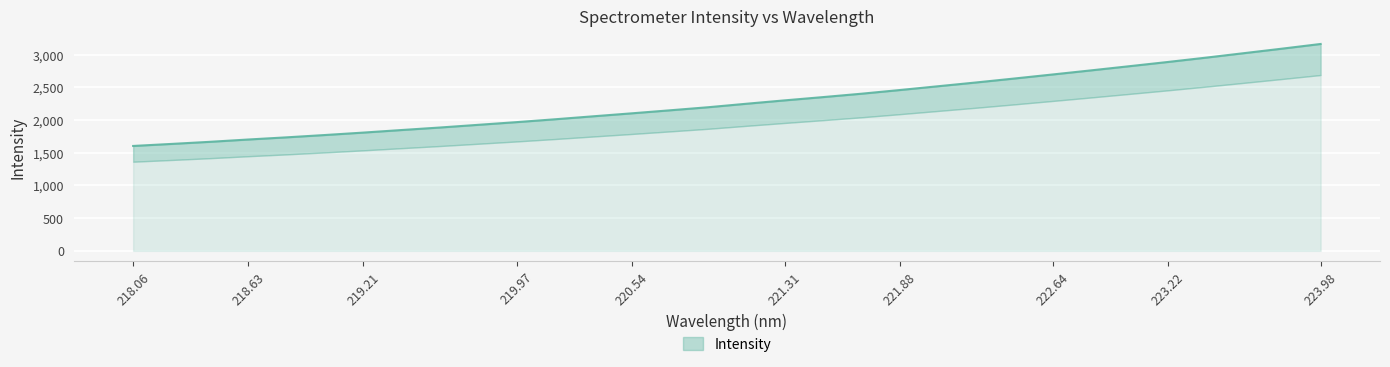

Which category has the lowest value across all series?

218.06